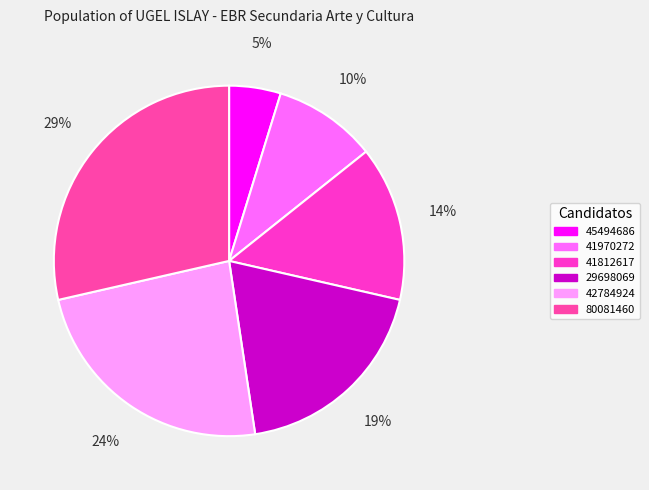

How many segments does this pie chart have?

6